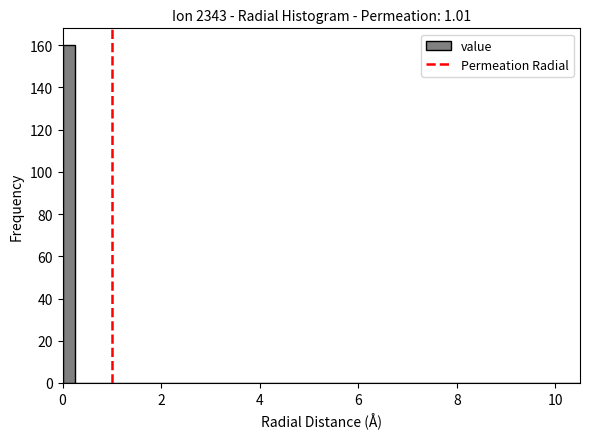

Read against the x-axis, roughly where is the centre of the tallest bar?

0.2